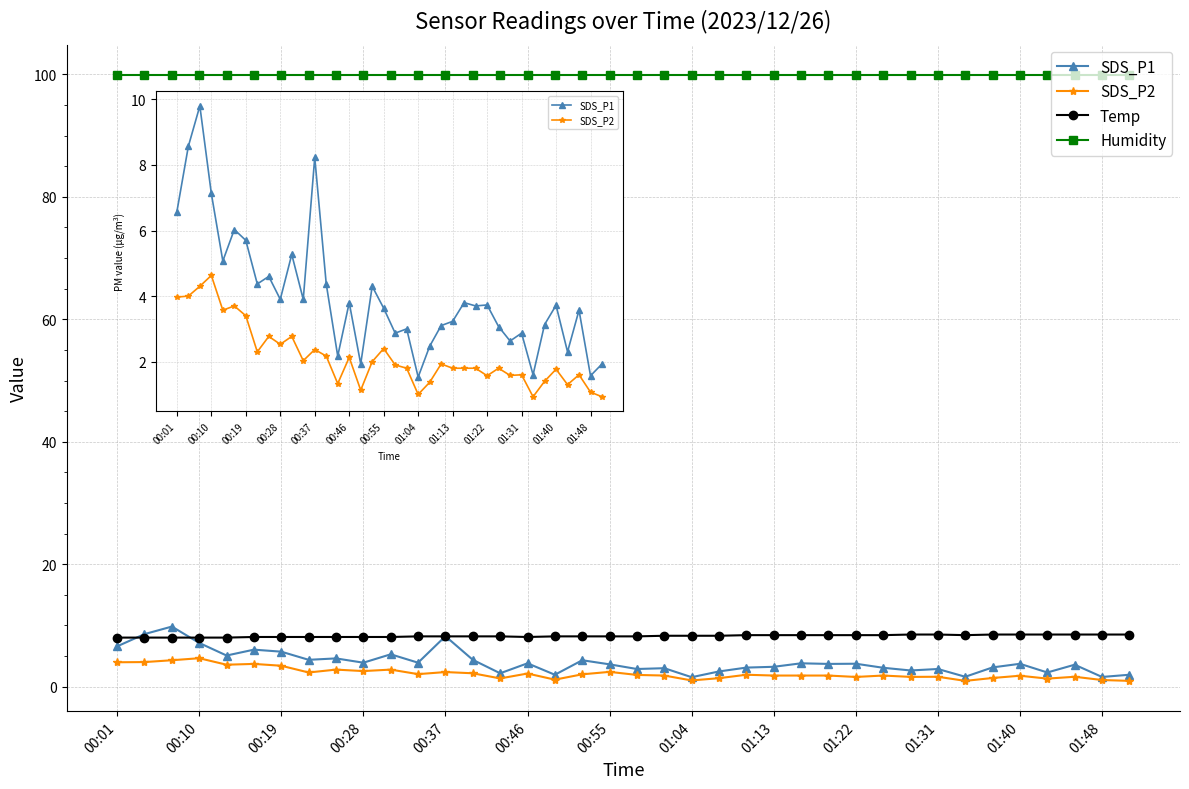

What is the value of the Temp point at the 20th from the left?

8.2